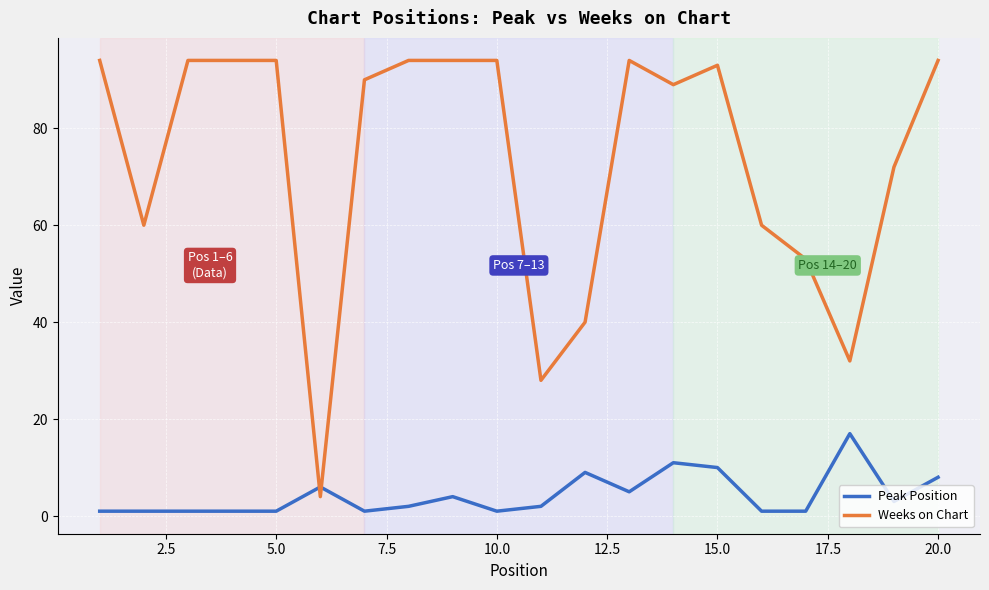

Which series has the largest total across all categories?

Weeks on Chart